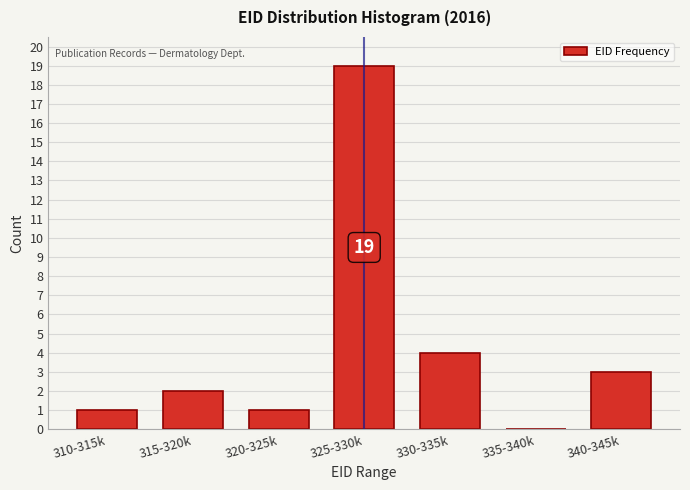

Reading left to right, list all the values displayed in this chart.

310-315k=1	315-320k=2	320-325k=1	325-330k=19	330-335k=4	335-340k=0	340-345k=3